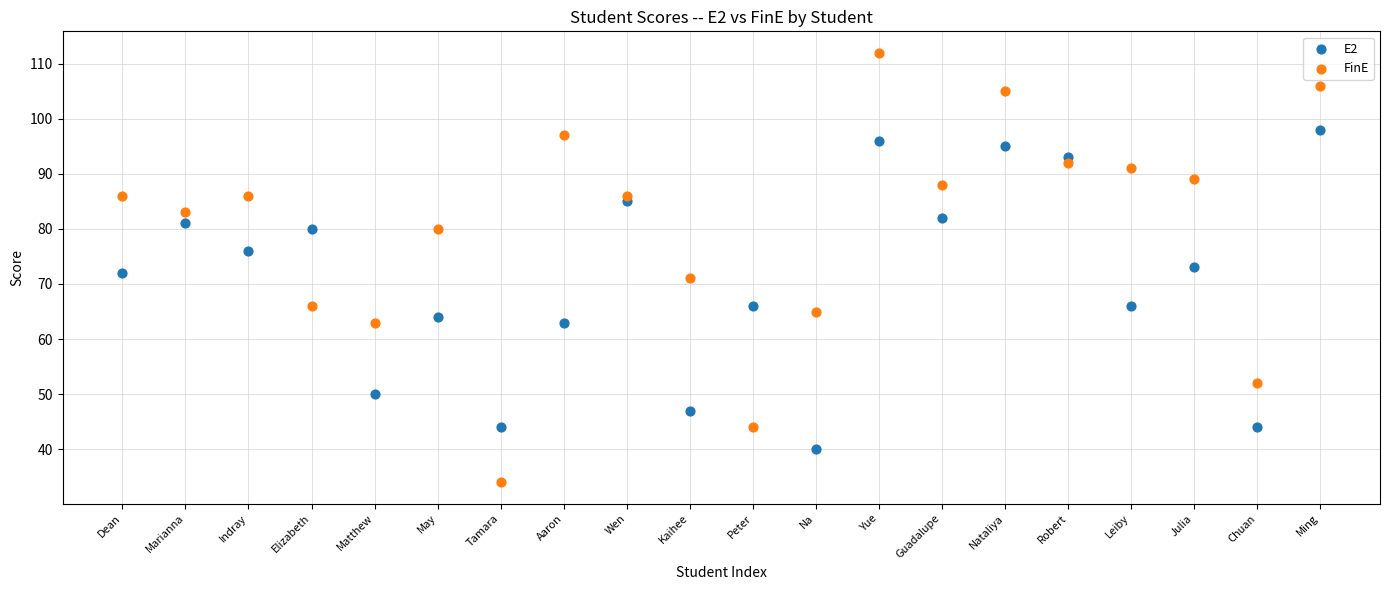

Which series contains the highest Y value?

FinE